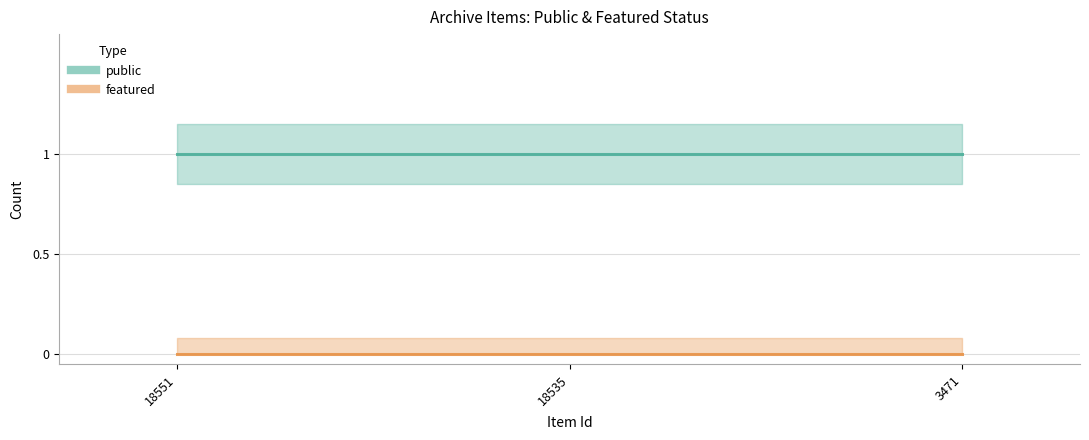

List the series in order of their peak value, highest first.

public, featured